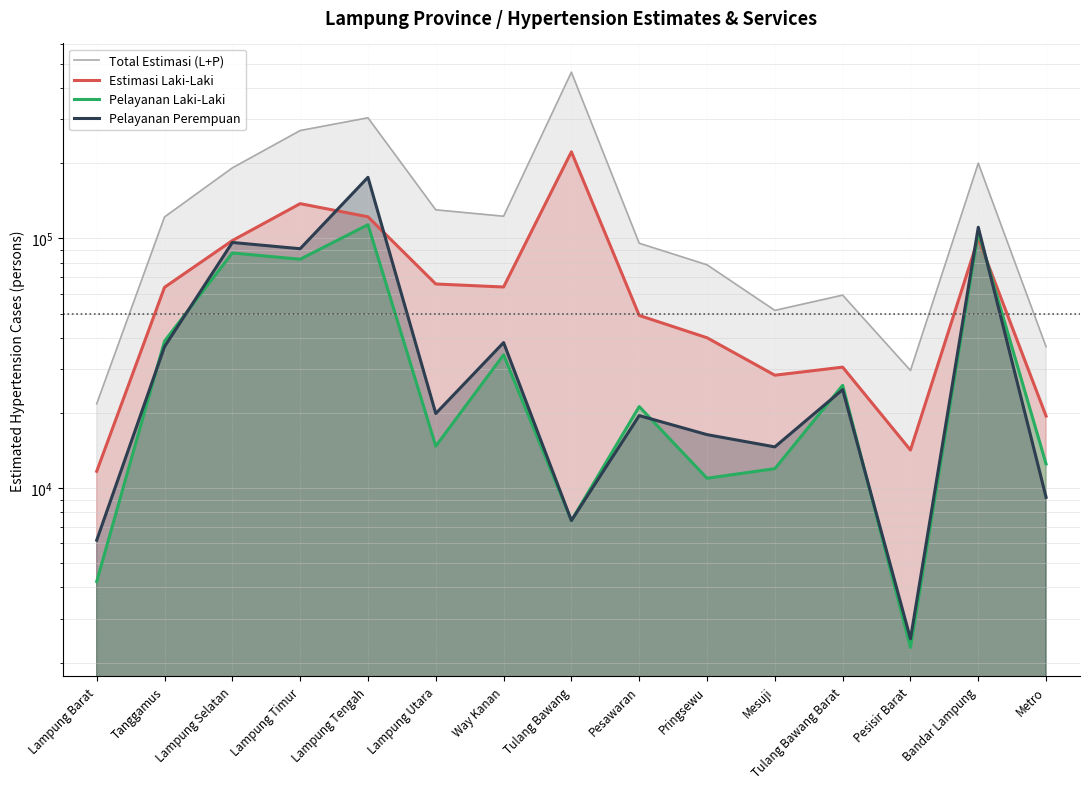

At which category does Total Estimasi (L+P) reach its first local valley?

Way Kanan